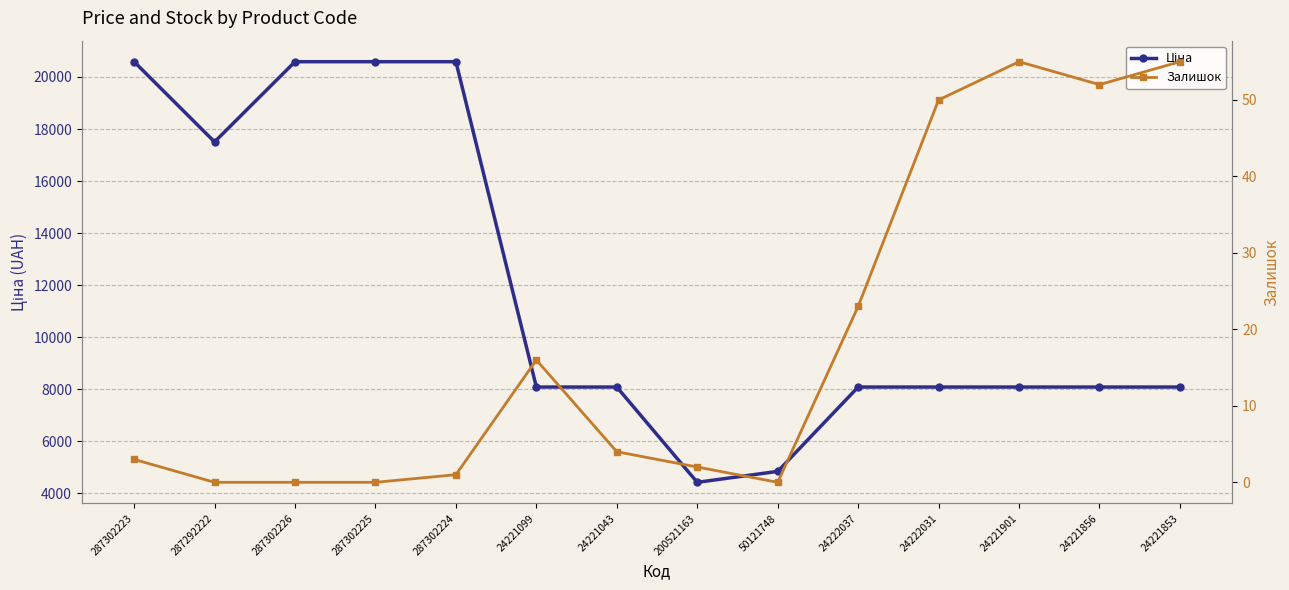

What is the value of the Ціна point at the 6th from the left?

8089.0